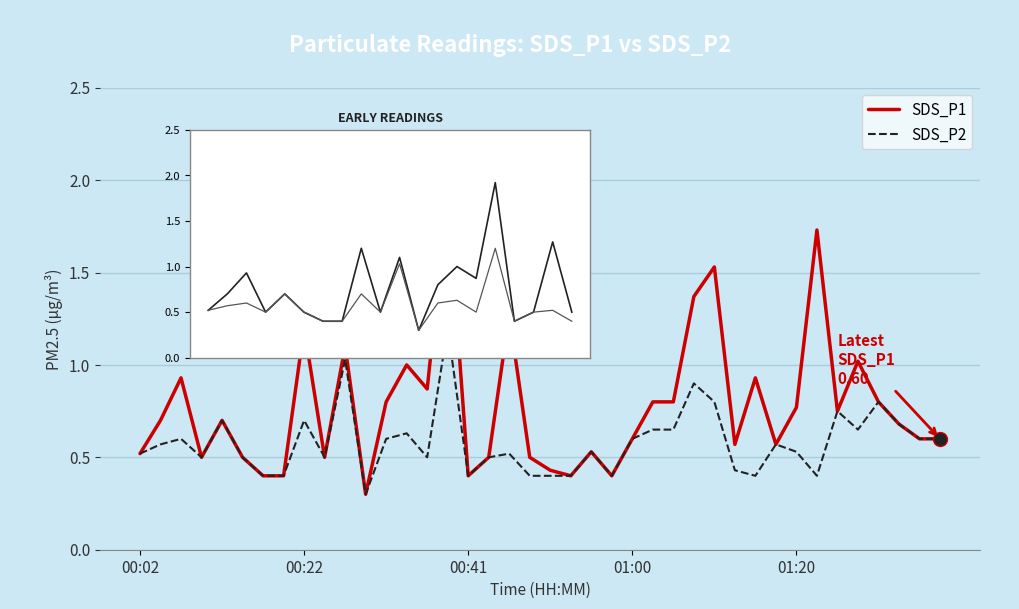

The SDS_P2 series shows 0.9 at 01:07. True or false?

True